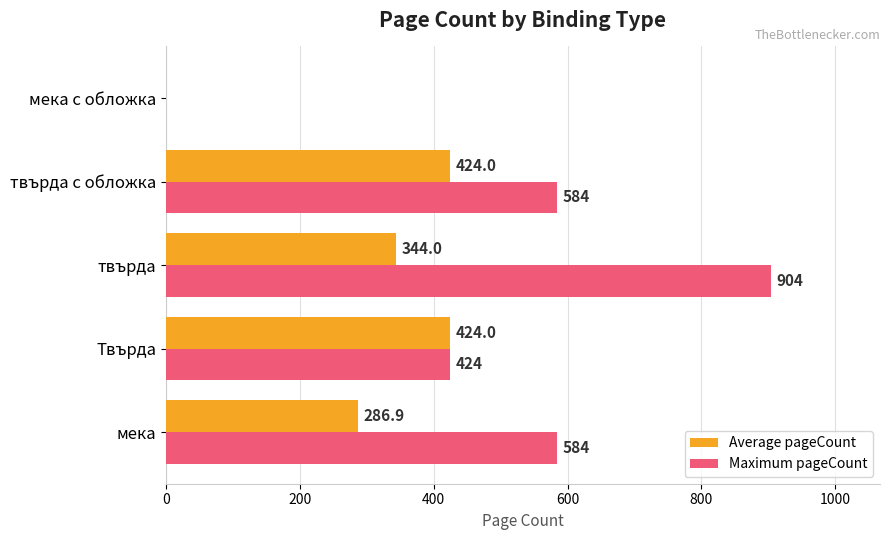

Count the number of categories in the chart.

5